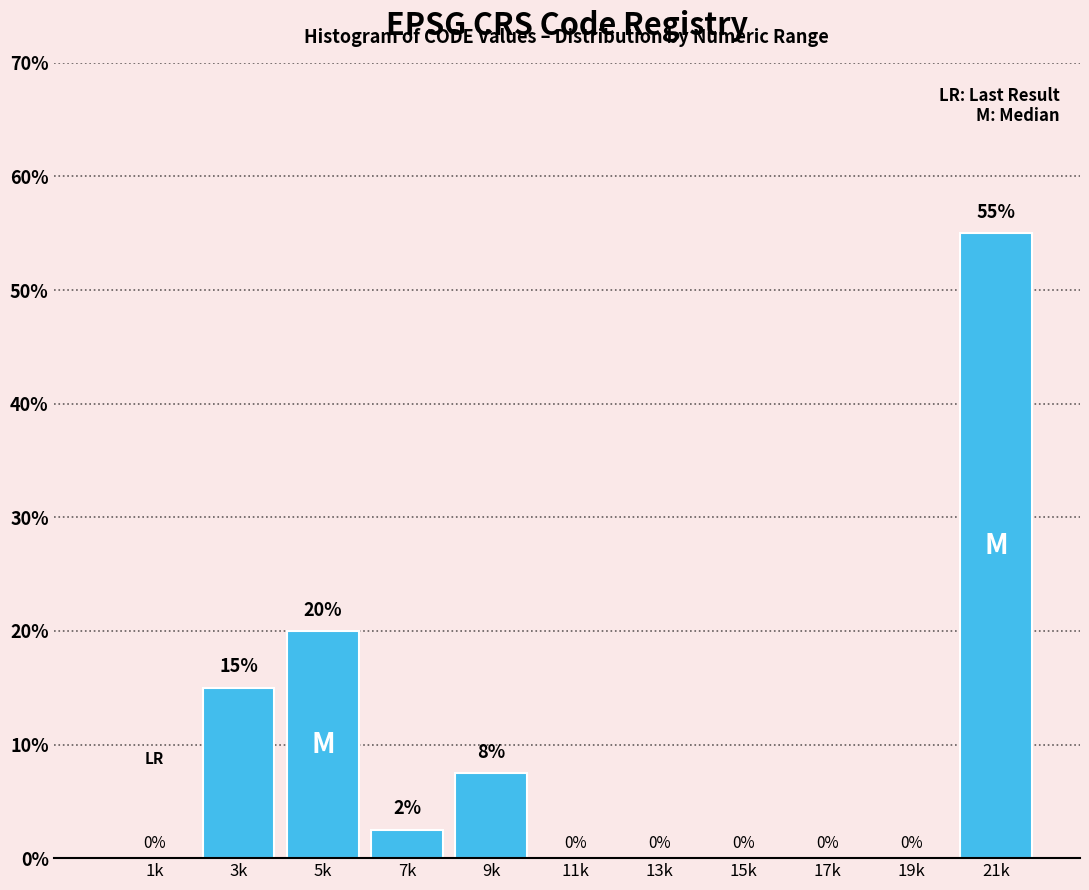

What is the maximum value shown in the chart?

55.0